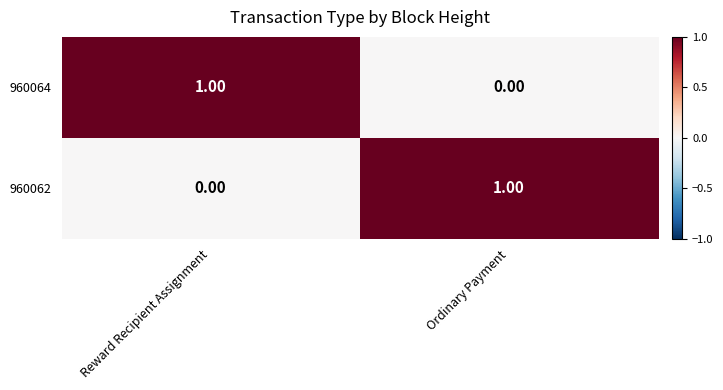

Rank the series at Ordinary Payment from lowest to highest value.

960064, 960062